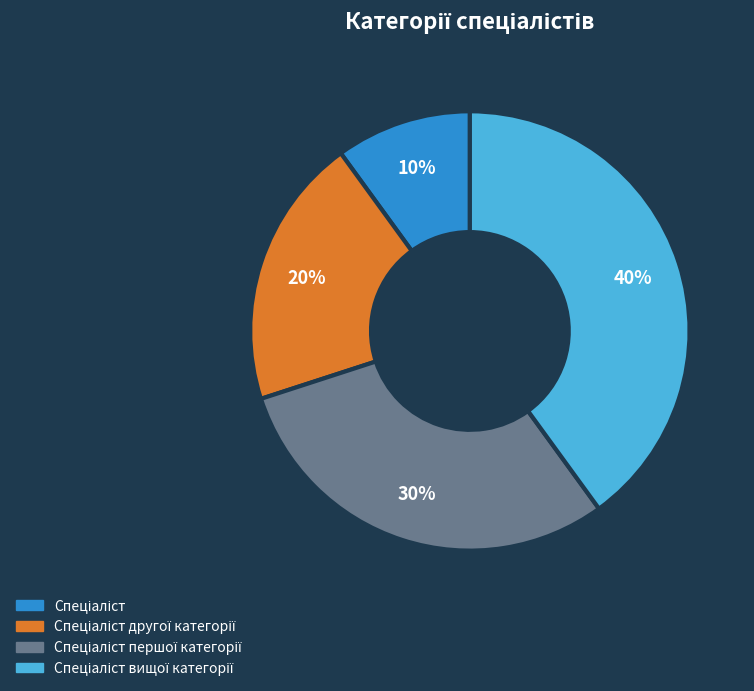

To the nearest percent, what is the average slice percentage?

25%